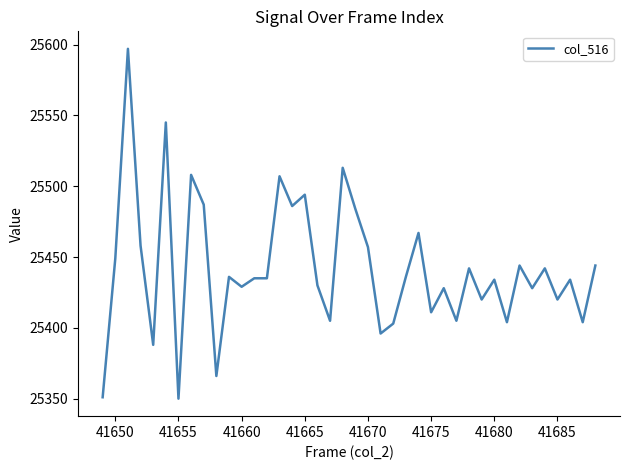

What is the greatest value displayed?

25597